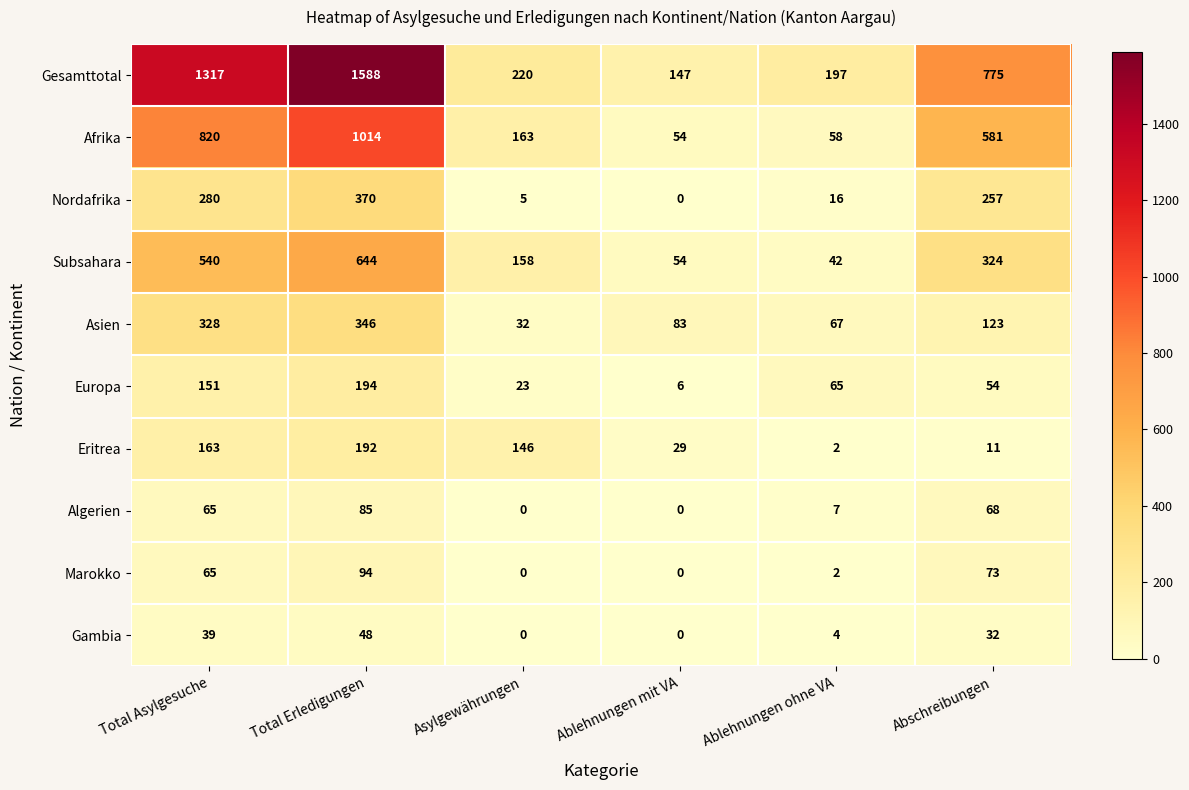

How many values in the Asien series are below 123?

3